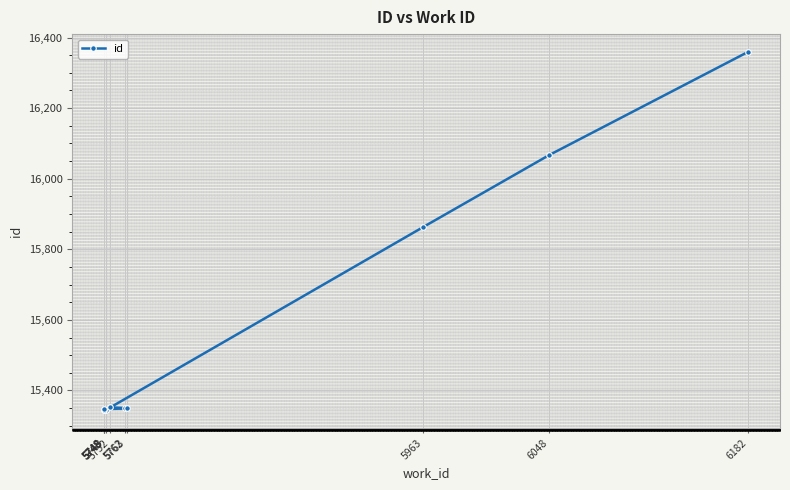

What is the label of the 5th point from the right?

5763